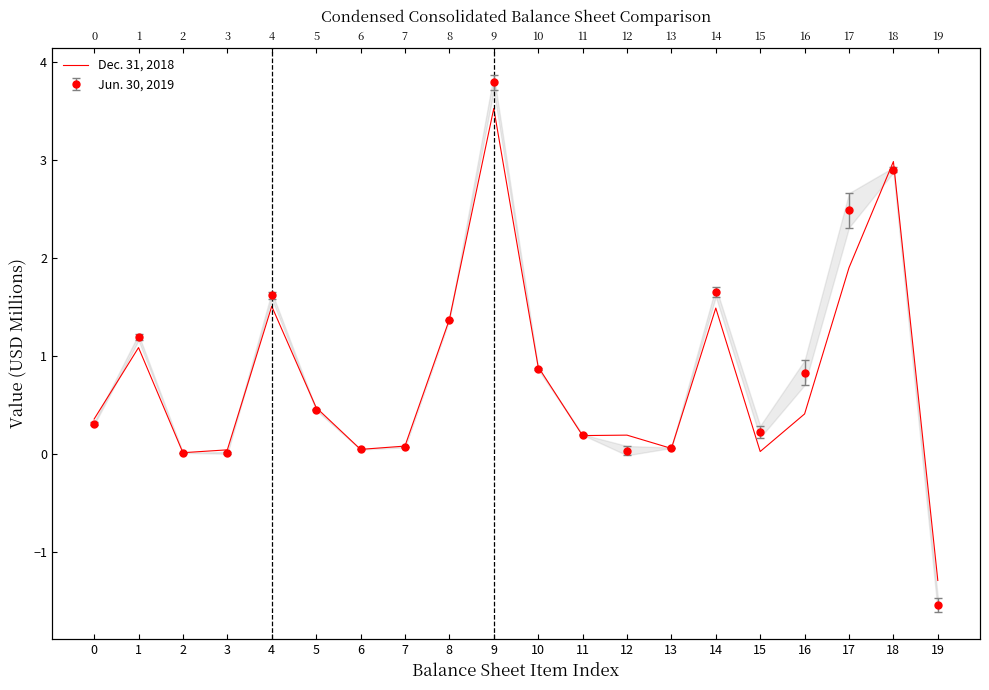

How many positive values are there?

19